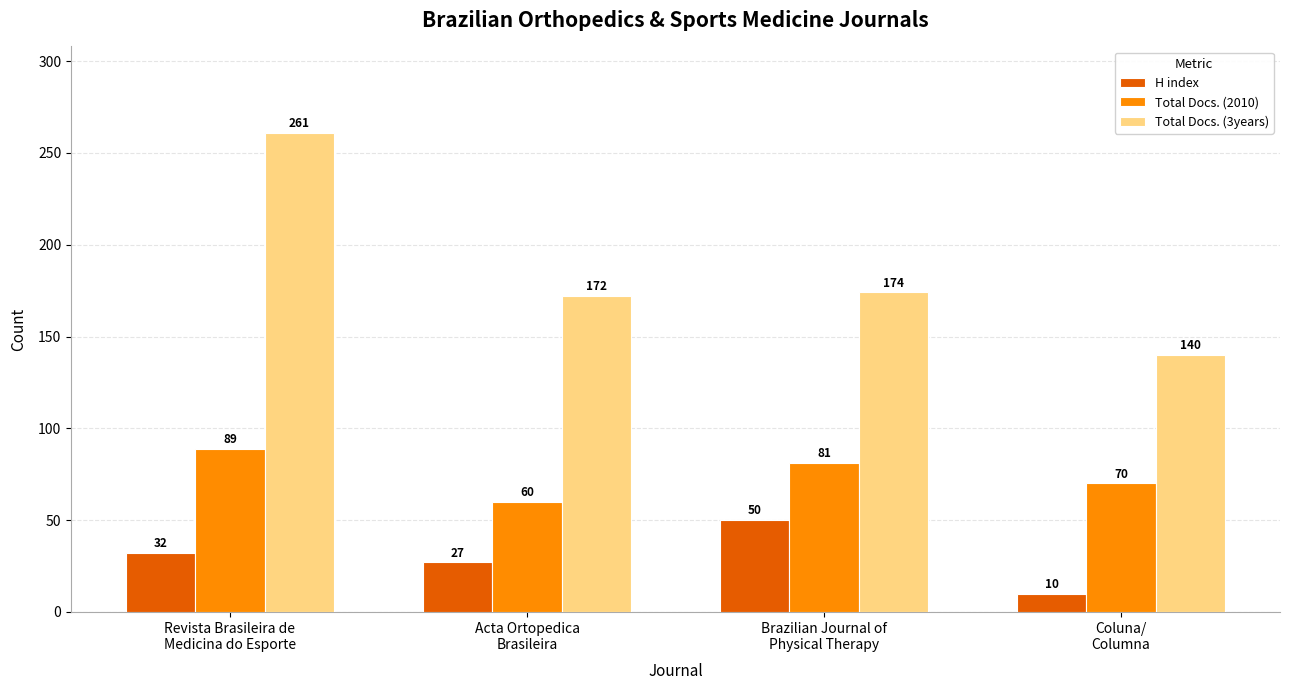

What is the difference between the maximum and minimum values in the H index series?

40